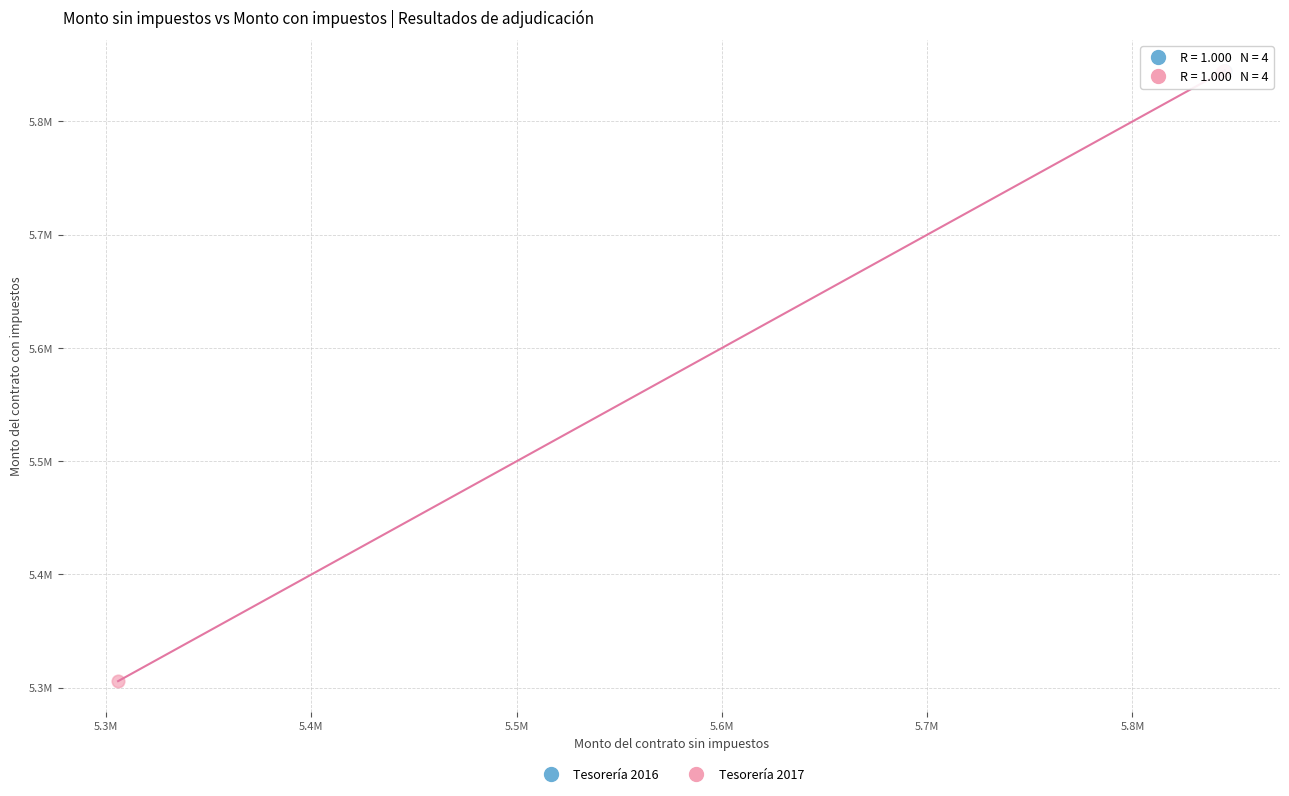

What are all the series names shown in the legend?

Tesorería 2016, Tesorería 2017